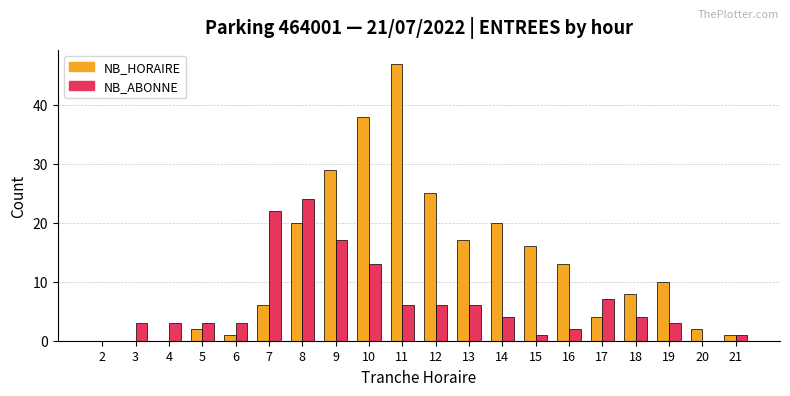

Reading left to right, what are all the values shown in this chart?

NB_HORAIRE: 2=0	3=0	4=0	5=2	6=1	7=6	8=20	9=29	10=38	11=47	12=25	13=17	14=20	15=16	16=13	17=4	18=8	19=10	20=2	21=1
NB_ABONNE: 2=0	3=3	4=3	5=3	6=3	7=22	8=24	9=17	10=13	11=6	12=6	13=6	14=4	15=1	16=2	17=7	18=4	19=3	20=0	21=1